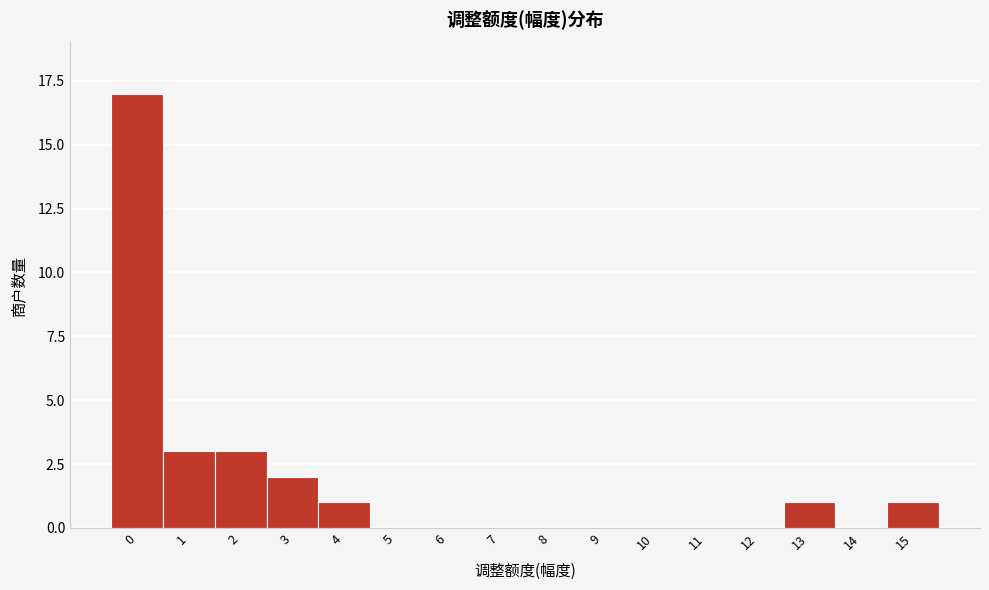

Reading left to right, list all the values displayed in this chart.

0=17	1=3	2=3	3=2	4=1	5=0	6=0	7=0	8=0	9=0	10=0	11=0	12=0	13=1	14=0	15=1